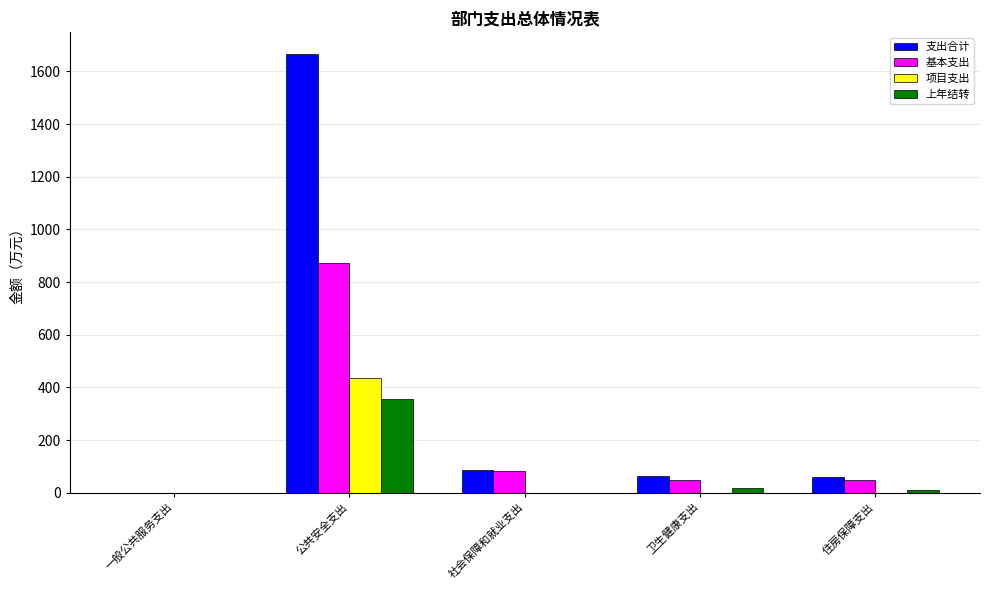

Are the bars grouped side by side (vs. stacked)?

Yes